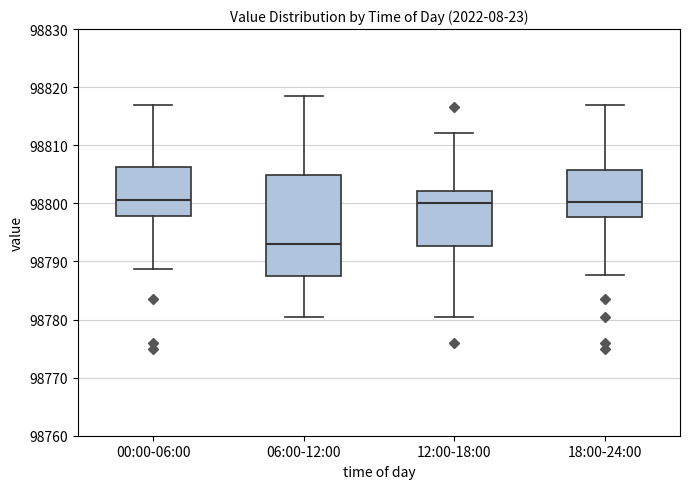

Where does the median line of the box for 12:00-18:00 sit on the y-axis? The values are not printed on the chart, so give them approximately, as read against the axis.

98800